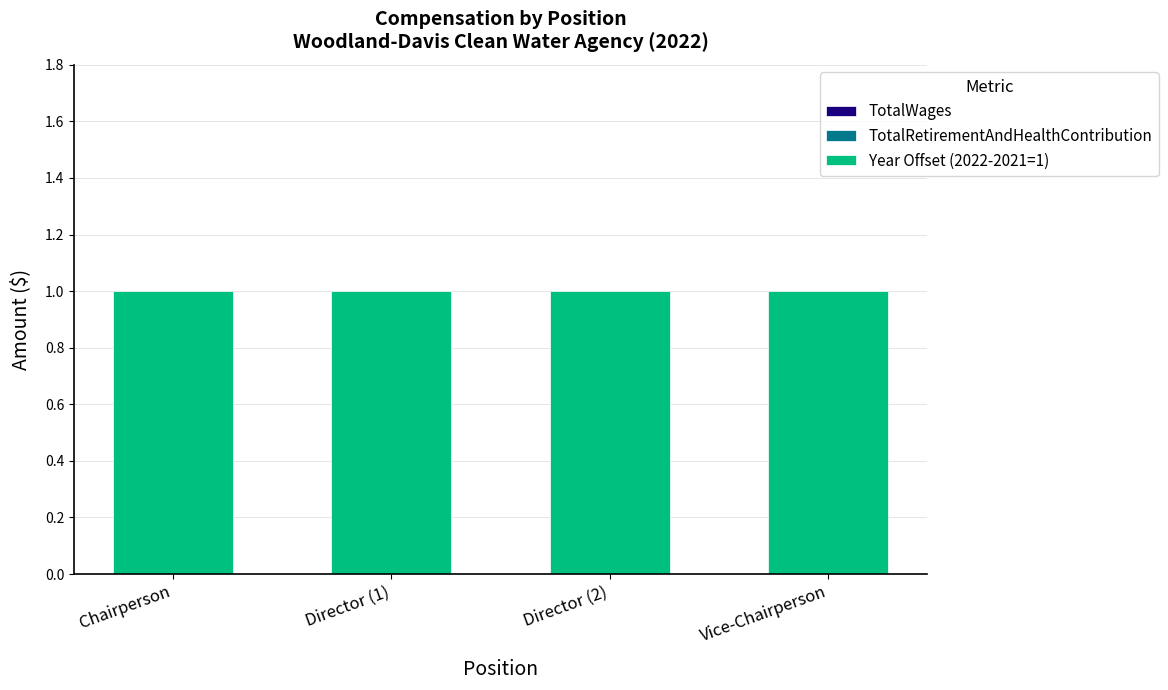

Rank the categories by TotalWages value from highest to lowest.

Chairperson, Director (1), Director (2), Vice-Chairperson